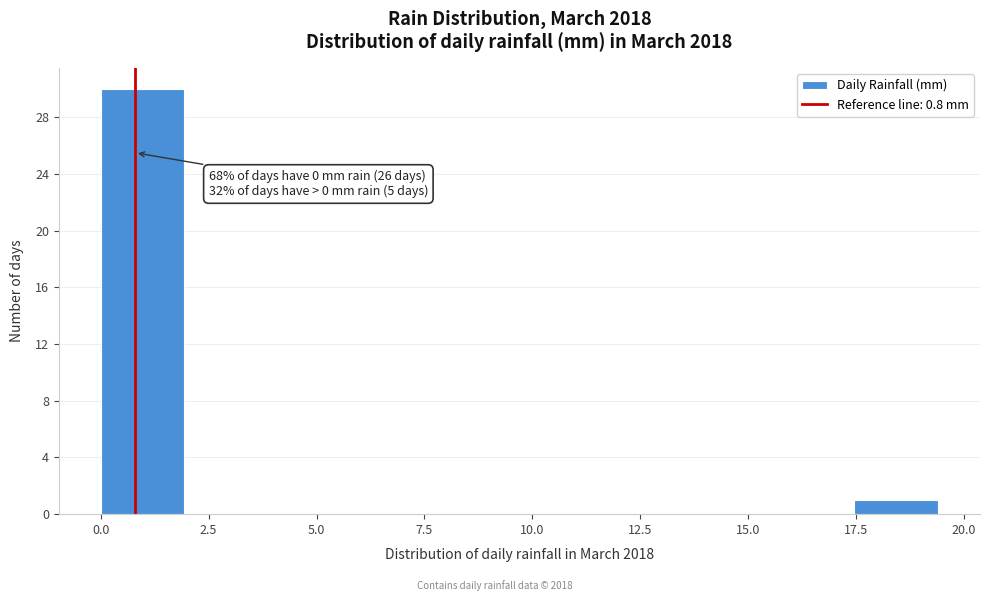

Around what value on the x-axis is the tallest bar? Give the approximate position of its centre, as read against the axis.

1.0